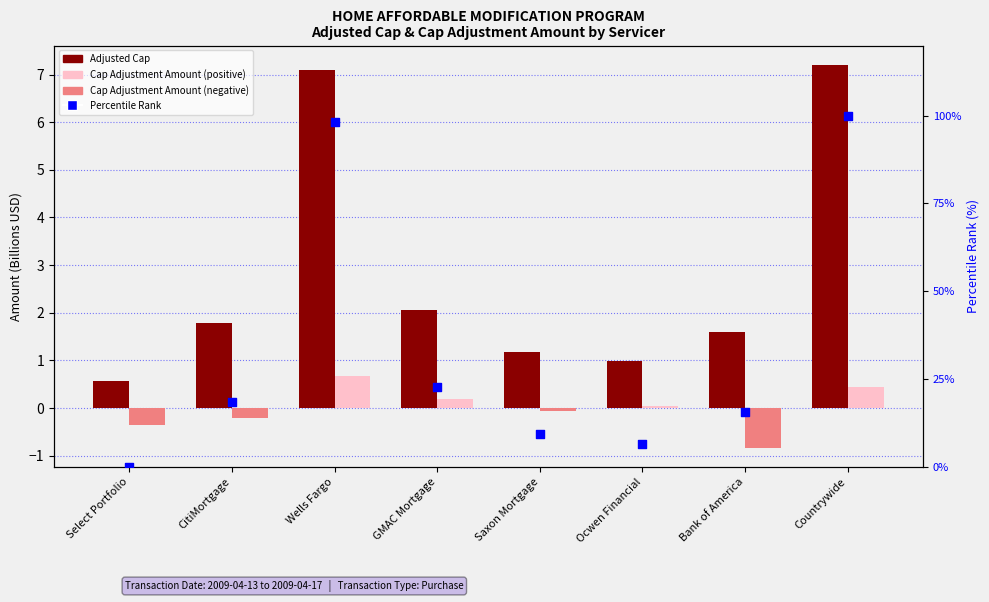

Which series has the largest Y range (max minus min)?

Percentile Rank